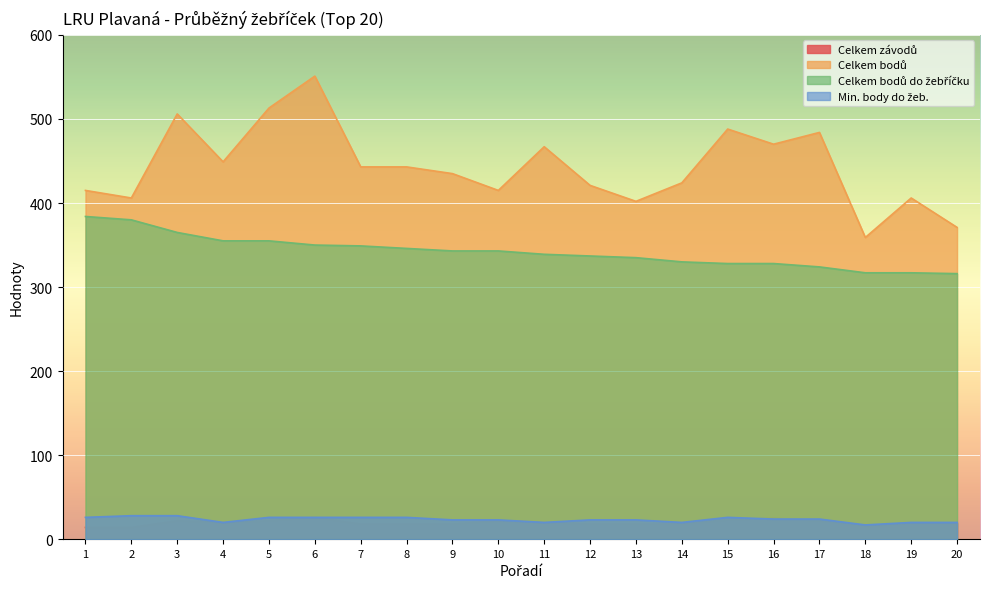

The Celkem bodů do žebříčku series shows 657 at 1. True or false?

False